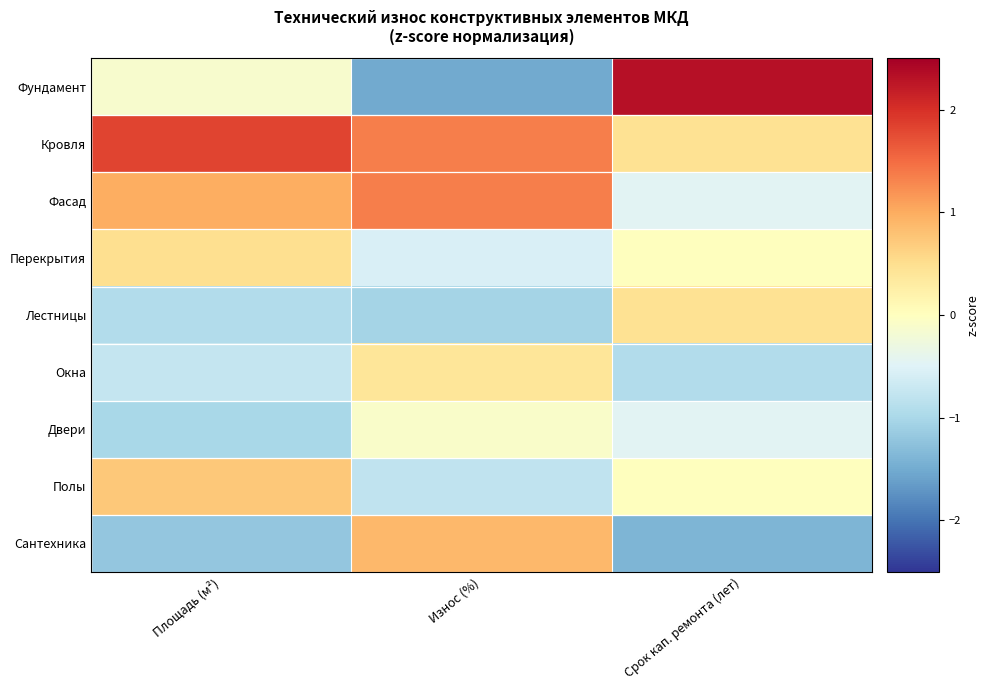

At which category does the chart reach its minimum across all series?

Износ (%)